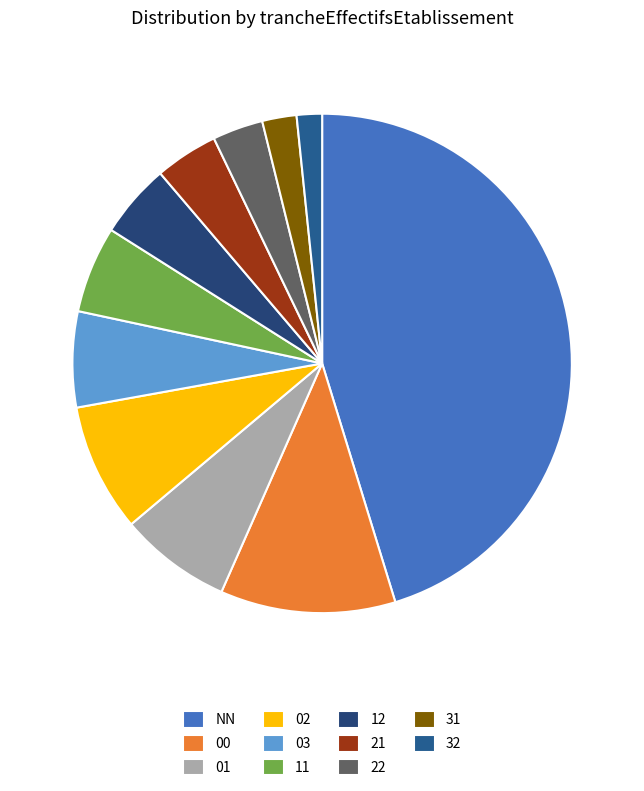

The 02 slice represents 15% of the pie. True or false?

False